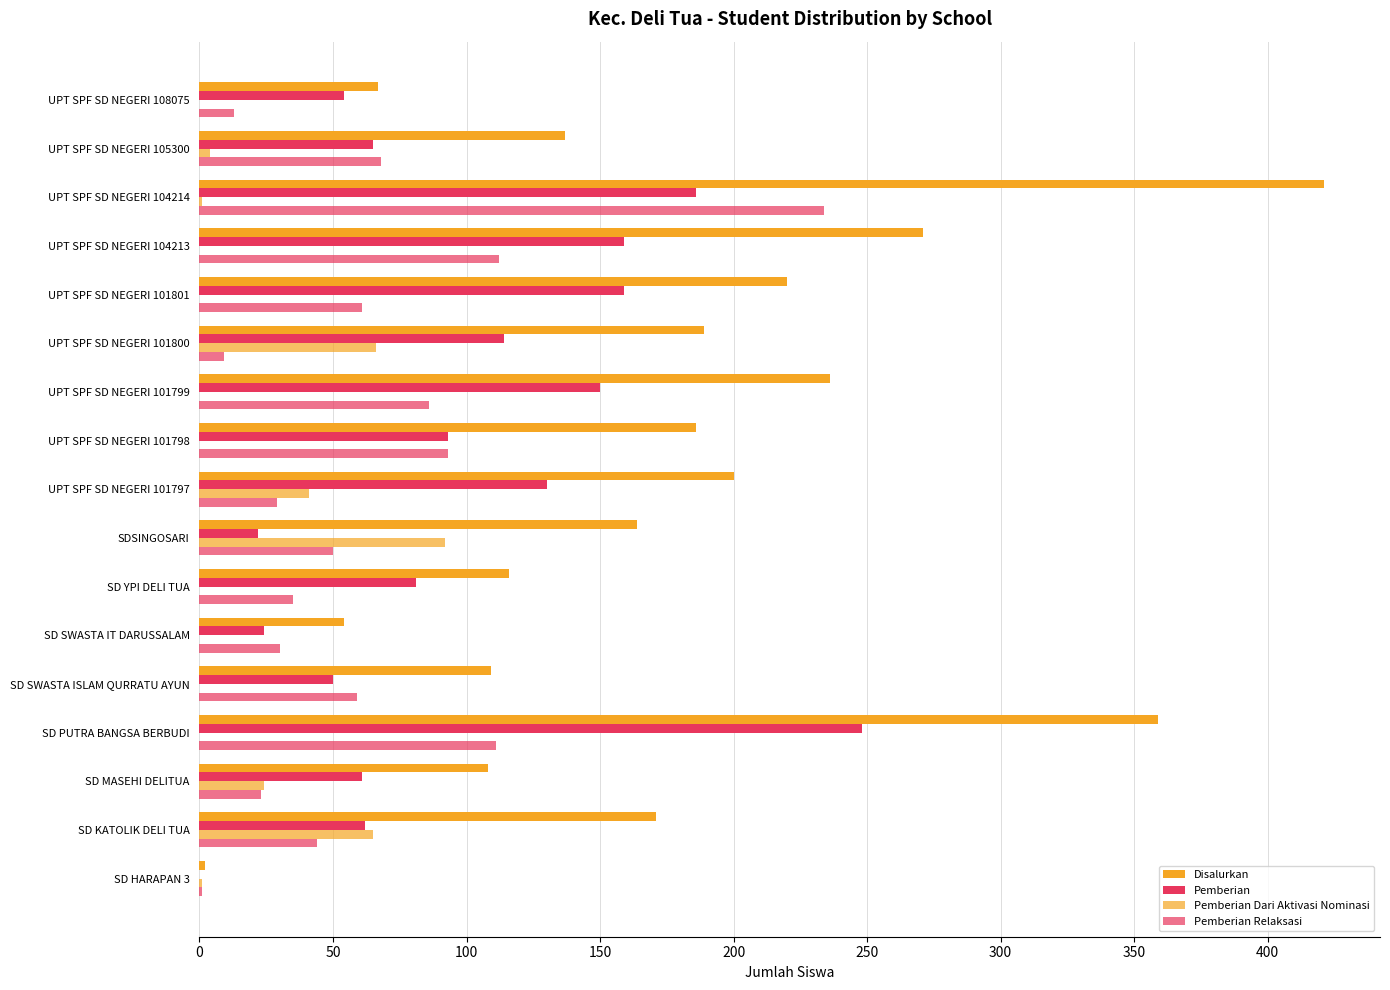

How many series are shown in this chart?

4